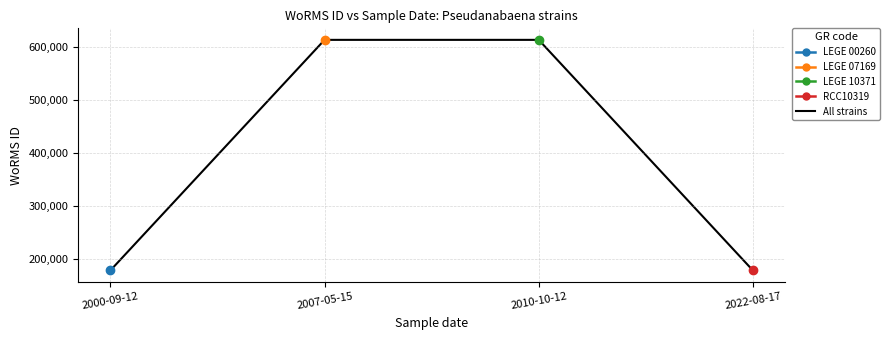

Does the chart have visible grid lines?

Yes